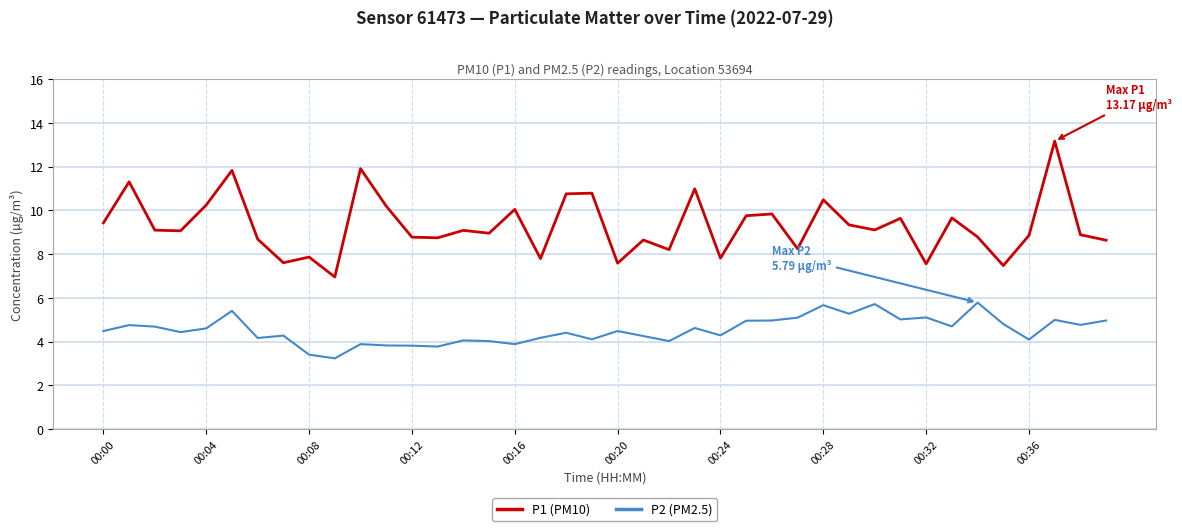

List the series in order of their overall mean, lowest first.

P2 (PM2.5), P1 (PM10)